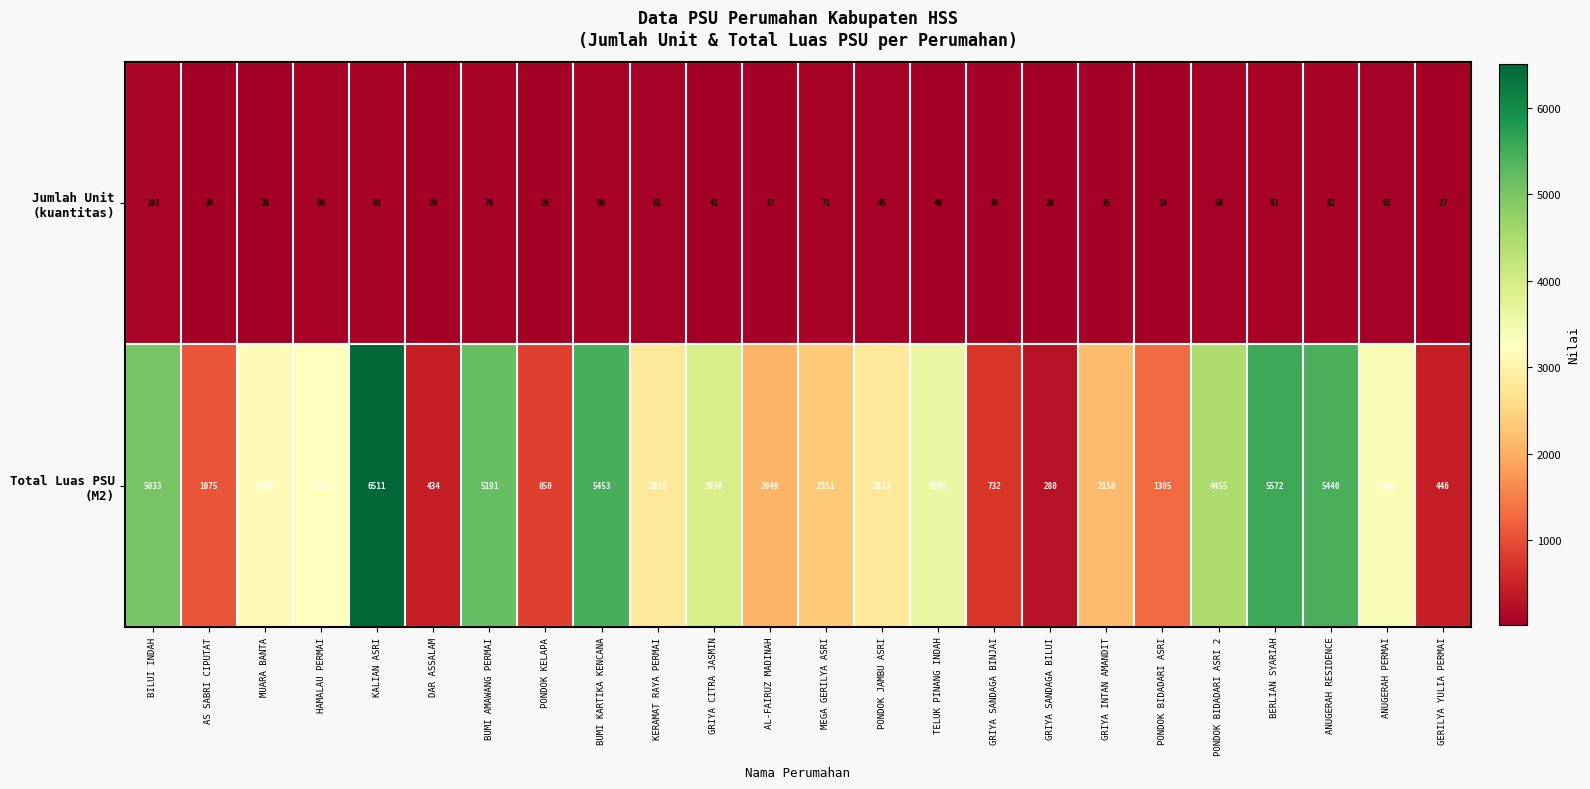

What is the total value across all series at HAMALAU PERMAI?

3370